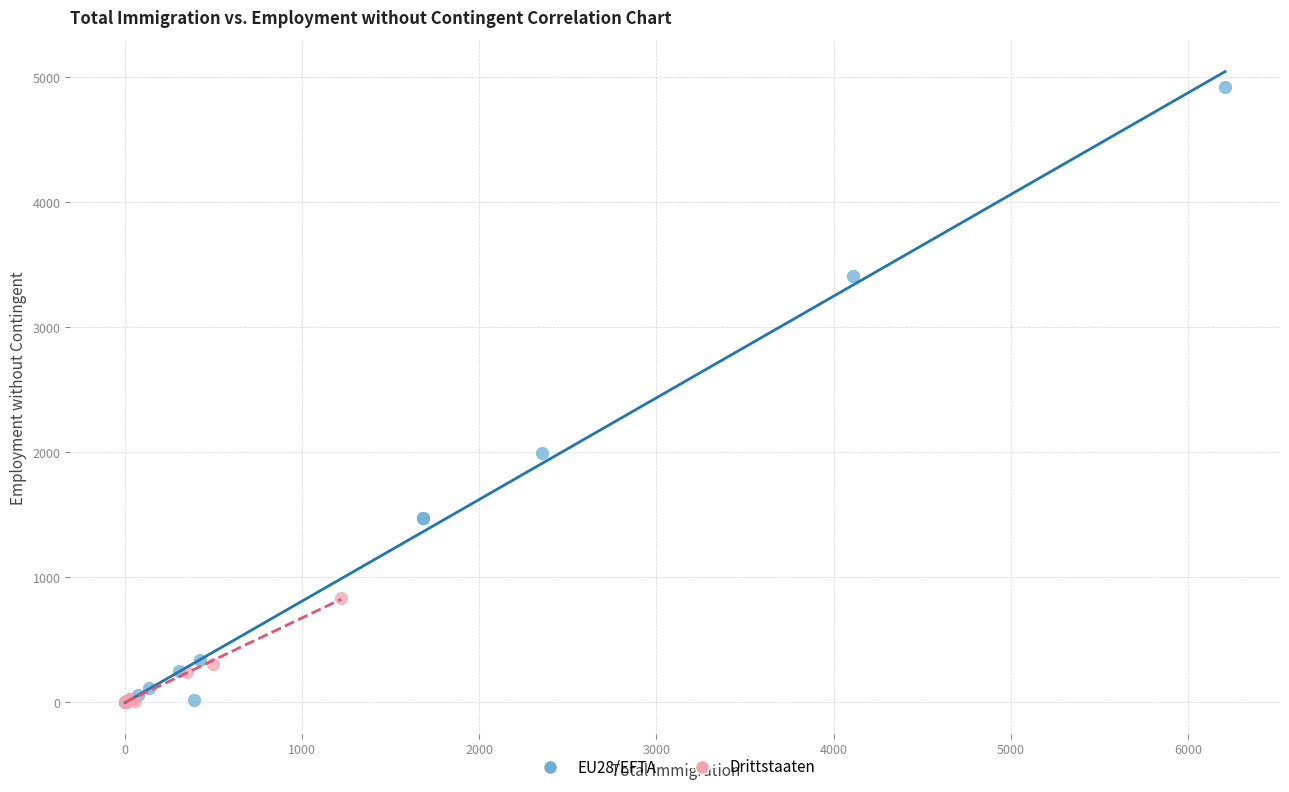

Which series has the widest spread of Y values?

EU28/EFTA